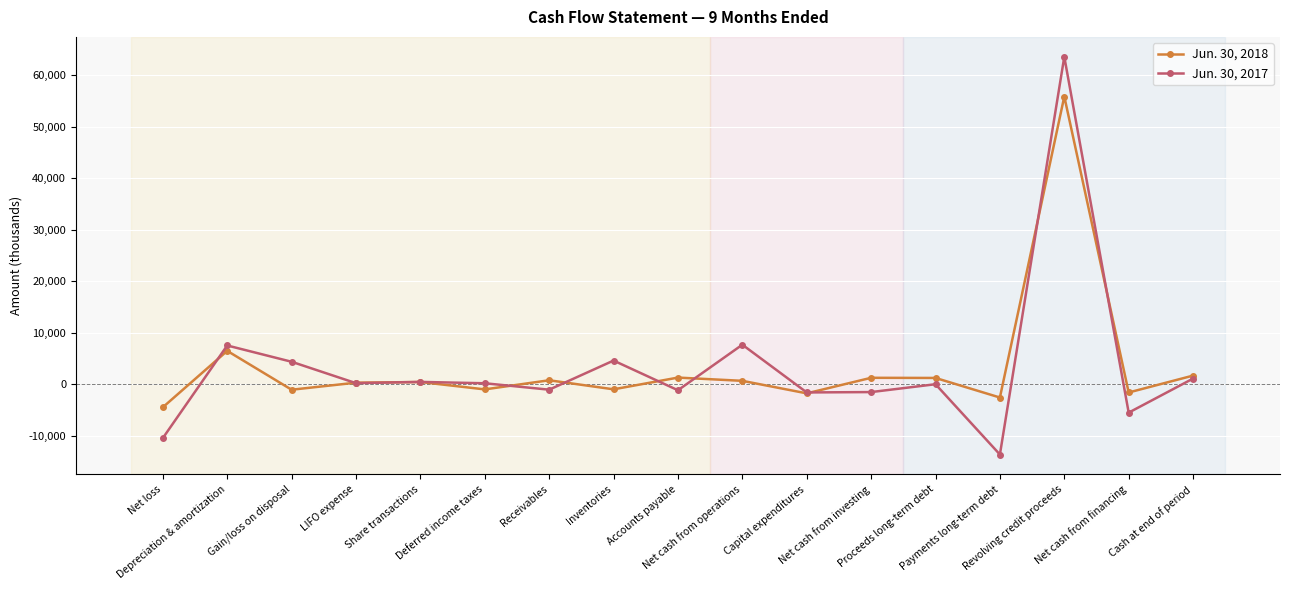

Does the chart have visible grid lines?

Yes